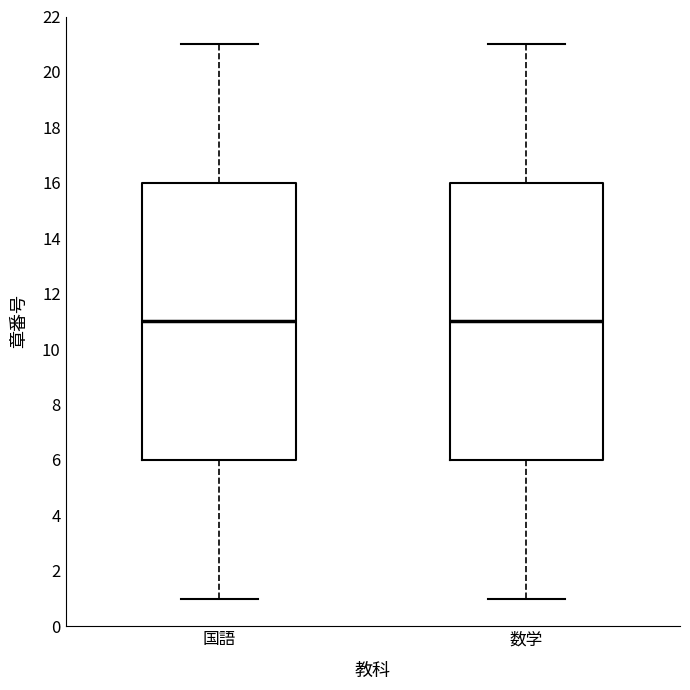

Reading left to right, read every box against the y-axis: the position of its median line, the range the box covers, and the ends of its whiskers. The values are not printed on the chart, so give them approximately, as read against the axis.

国語: median 11, box 6 to 16, whiskers 1 to 21
数学: median 11, box 6 to 16, whiskers 1 to 21